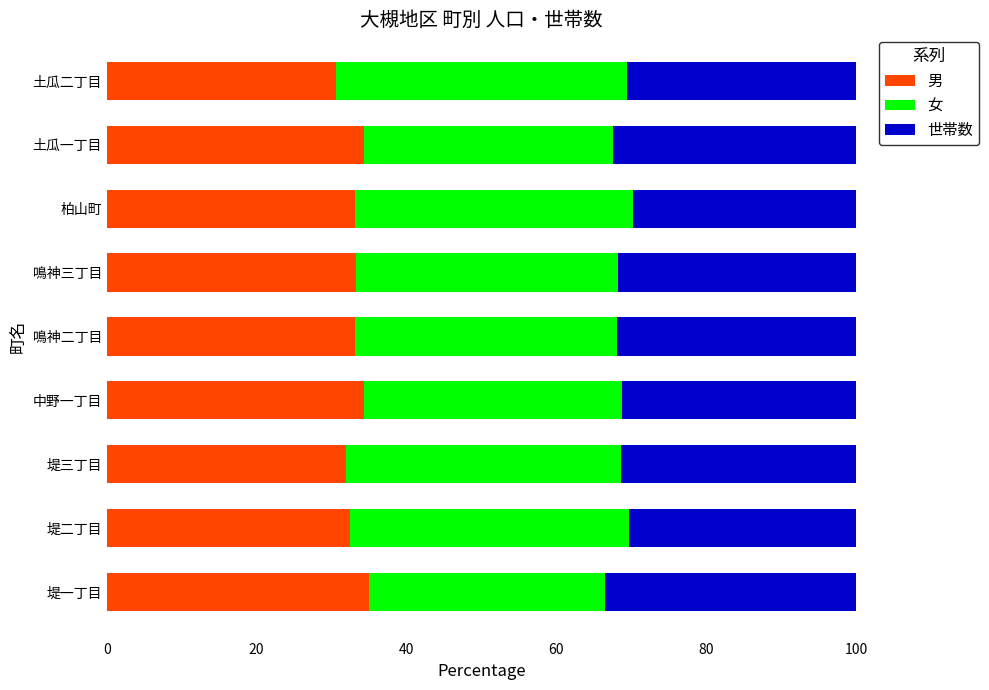

What is the difference between the second highest and minimum values in the 男 series?

3.8